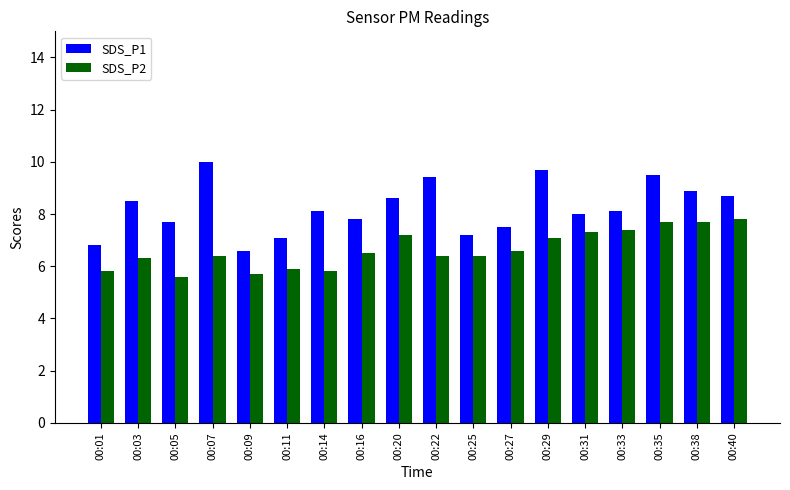

At how many categories does at least one series exceed 7?

16